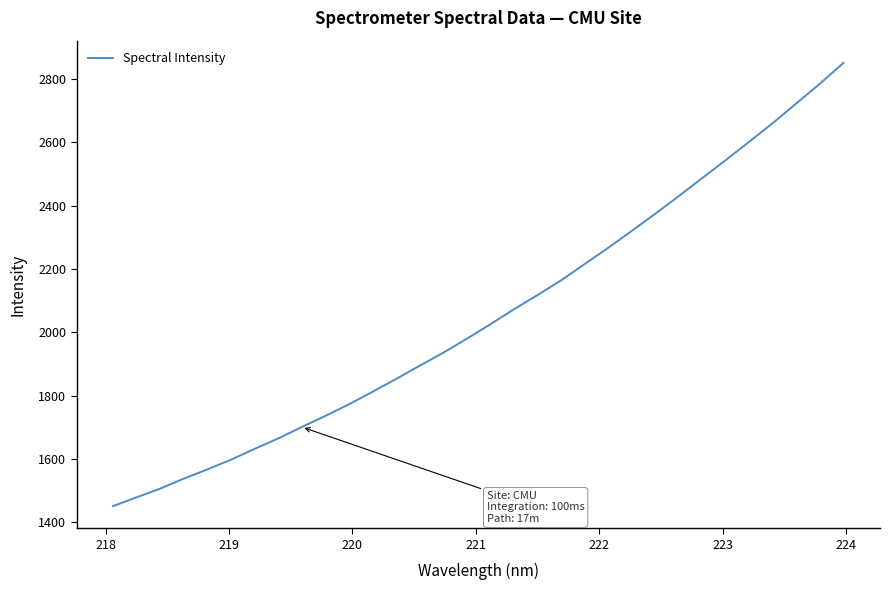

What is the difference between the maximum and minimum values?

1399.2